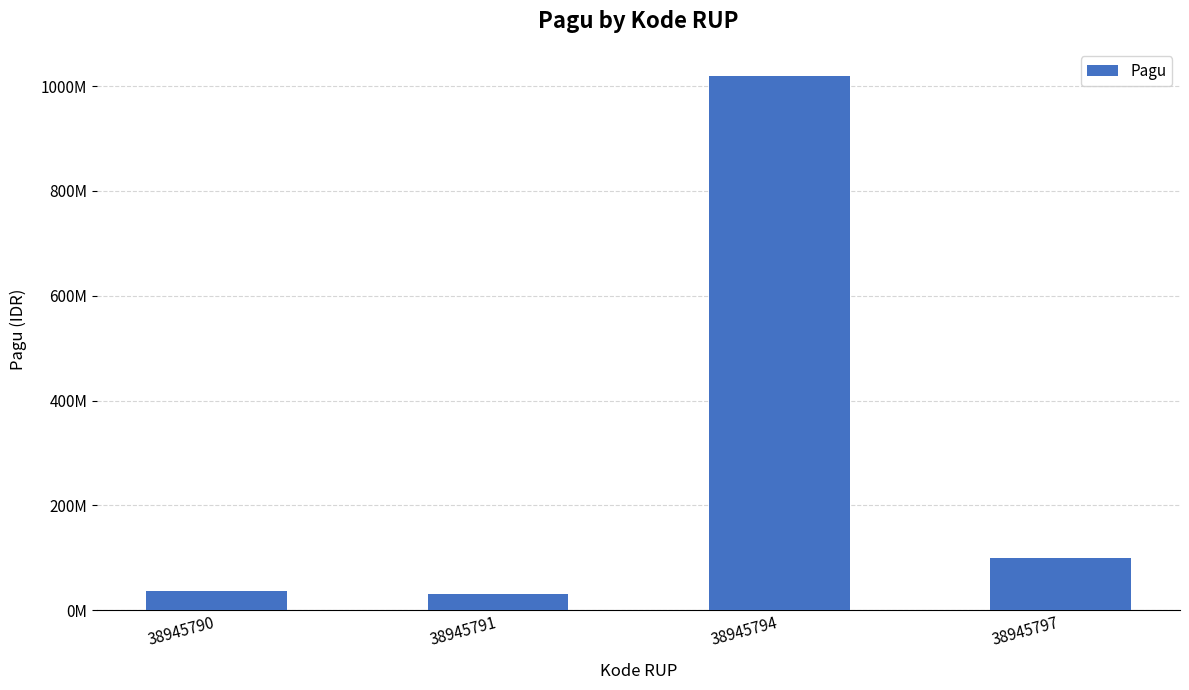

Does the chart contain any negative values?

No